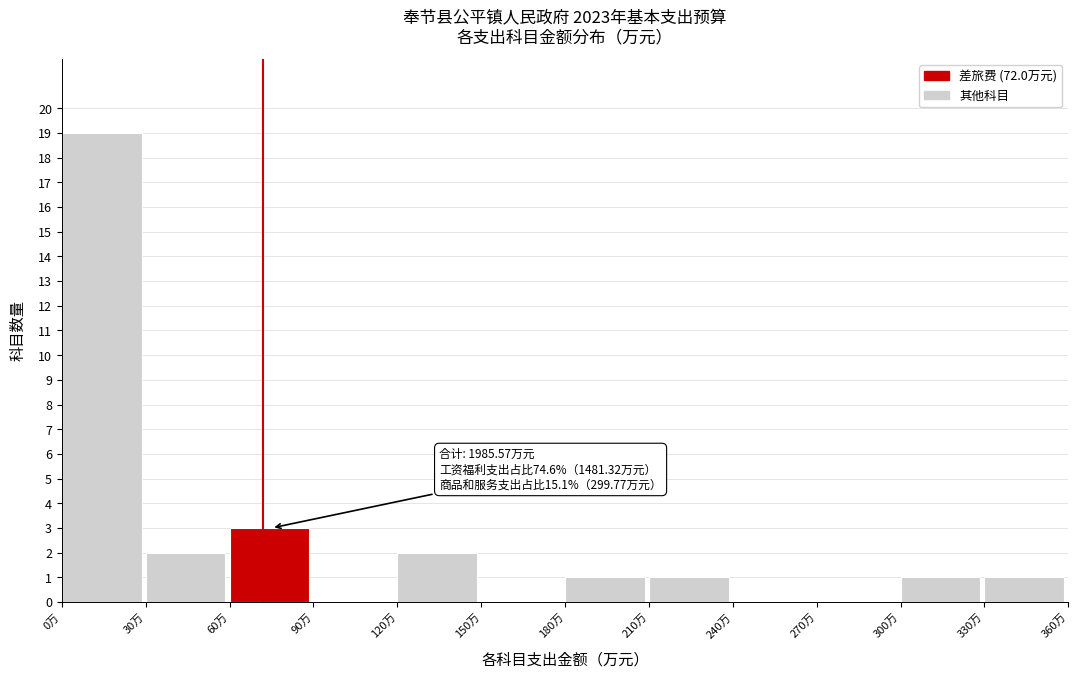

Which range on the x-axis has the tallest bar?

0 to 30